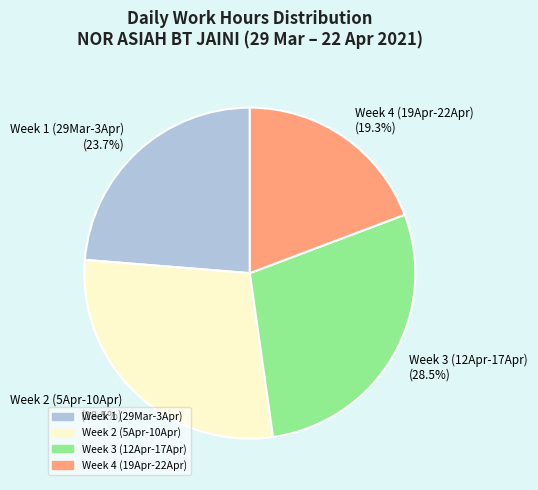

Which category has the smallest portion of the pie?

Week 4 (19Apr-22Apr) (19.3%)